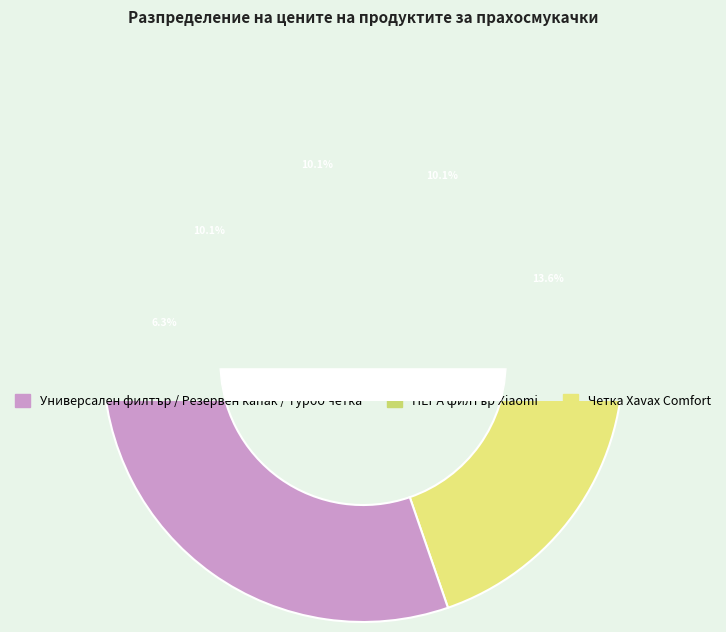

What is the change in value from Резервен капак Xiaomi SKV4122TY to HEPA филтър Xiaomi BHR4634CN?

+5.9